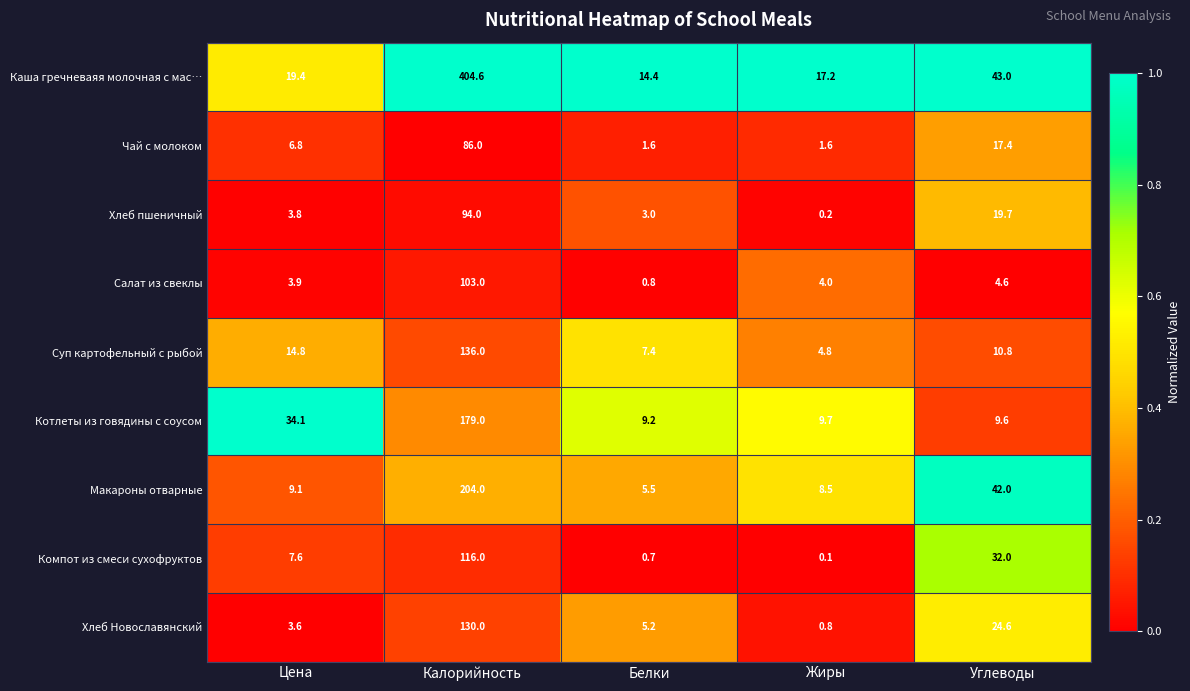

Where is Каша гречневаяя молочная с мас… nearest to the value 209?

Углеводы